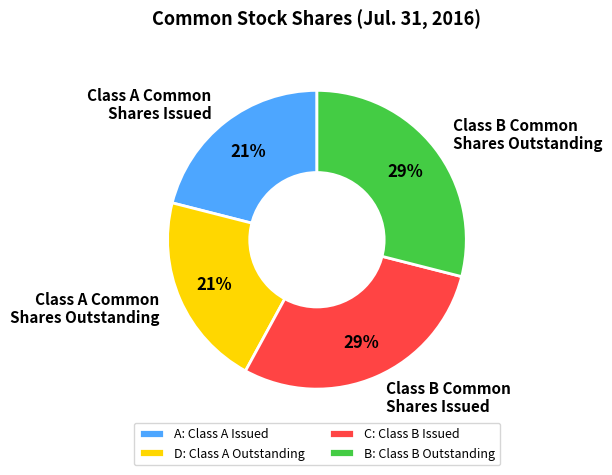

Is Class B Common Shares Outstanding the majority of the pie?

No